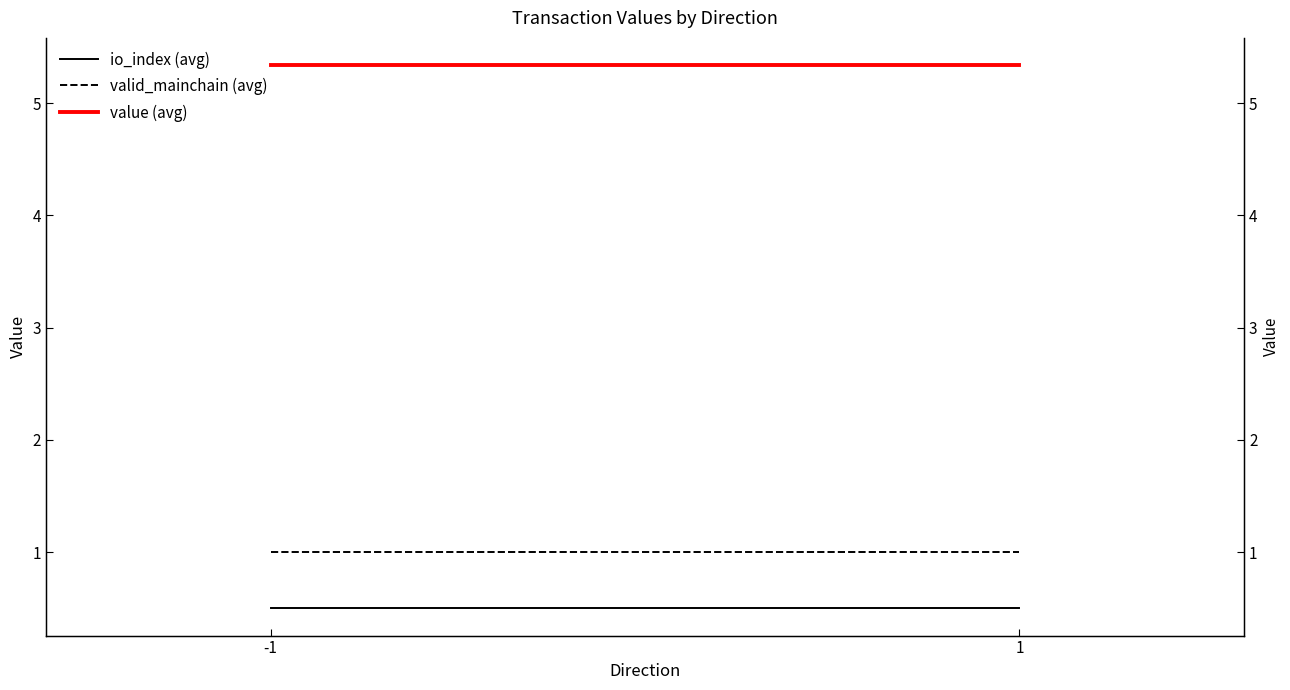

What are all the series names shown in the legend?

io_index (avg), valid_mainchain (avg), value (avg)